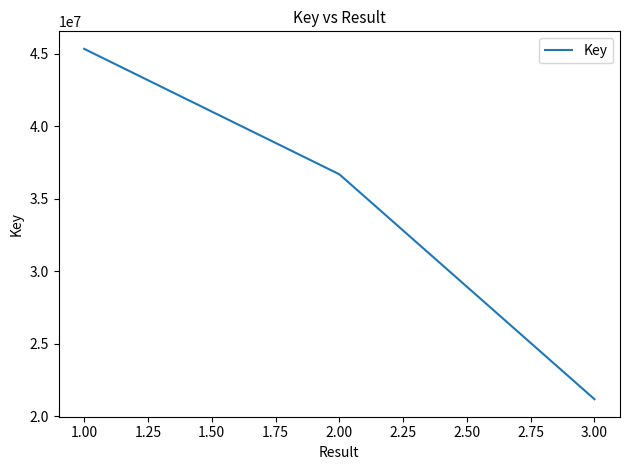

What is the change in value from 1.00 to 2.00?

-8656182